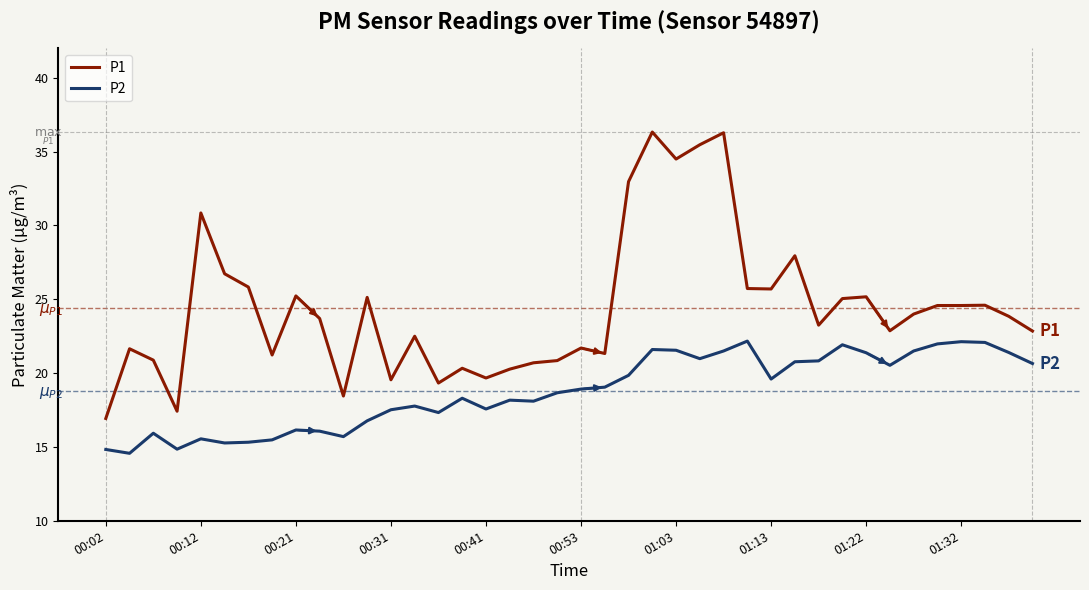

What is the maximum value for P1?

36.3